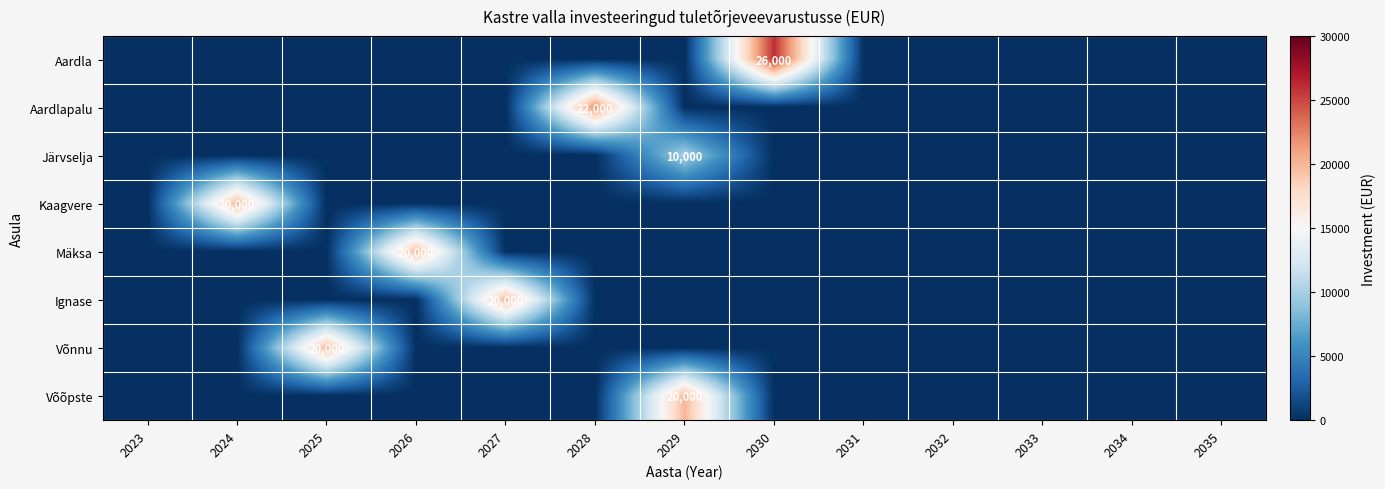

Which series has the largest total across all categories?

Aardla